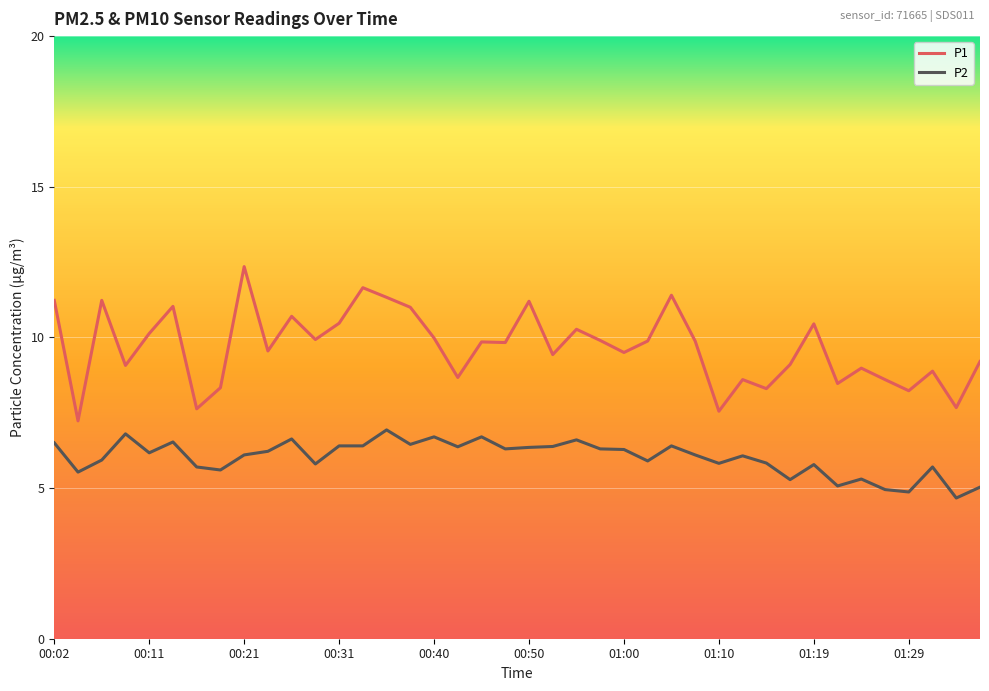

What is the lowest value of the P1 series?

7.2